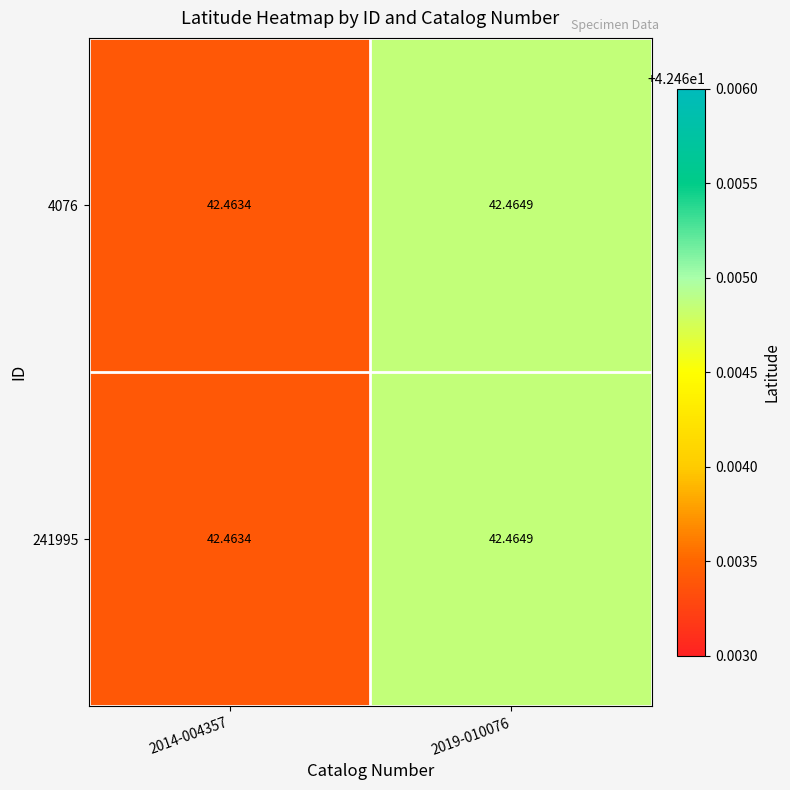

Is the value of 4076 at 2019-010076 greater than the value of 241995 at 2014-004357?

Yes